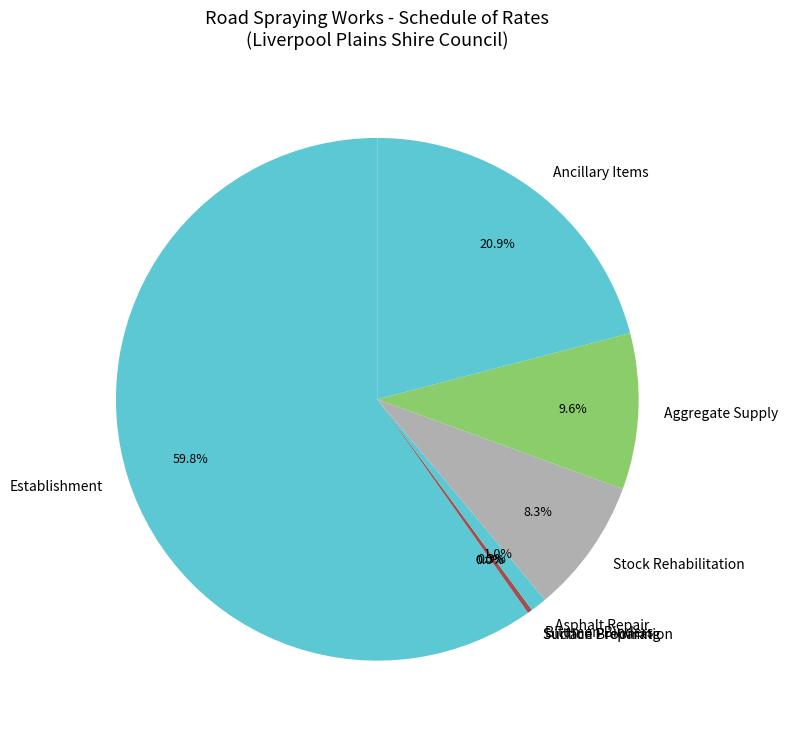

Is the sum of Asphalt Repair and Stock Rehabilitation greater than half?

No